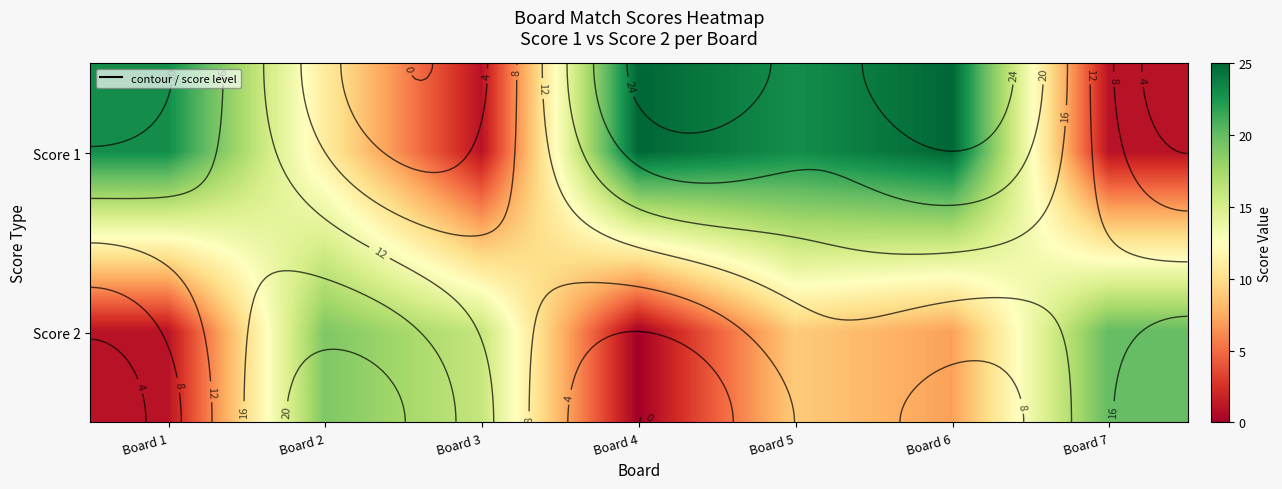

What is the greatest value displayed?

25